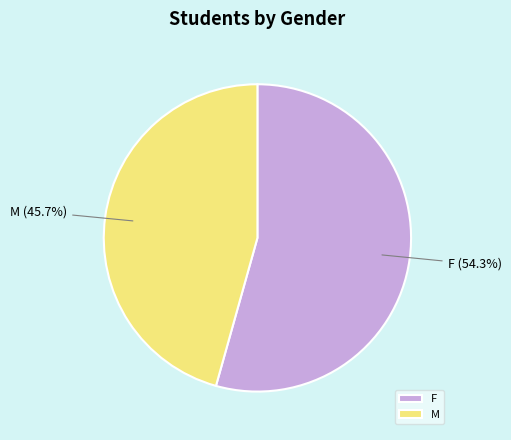

What is the smallest slice in the pie chart?

M